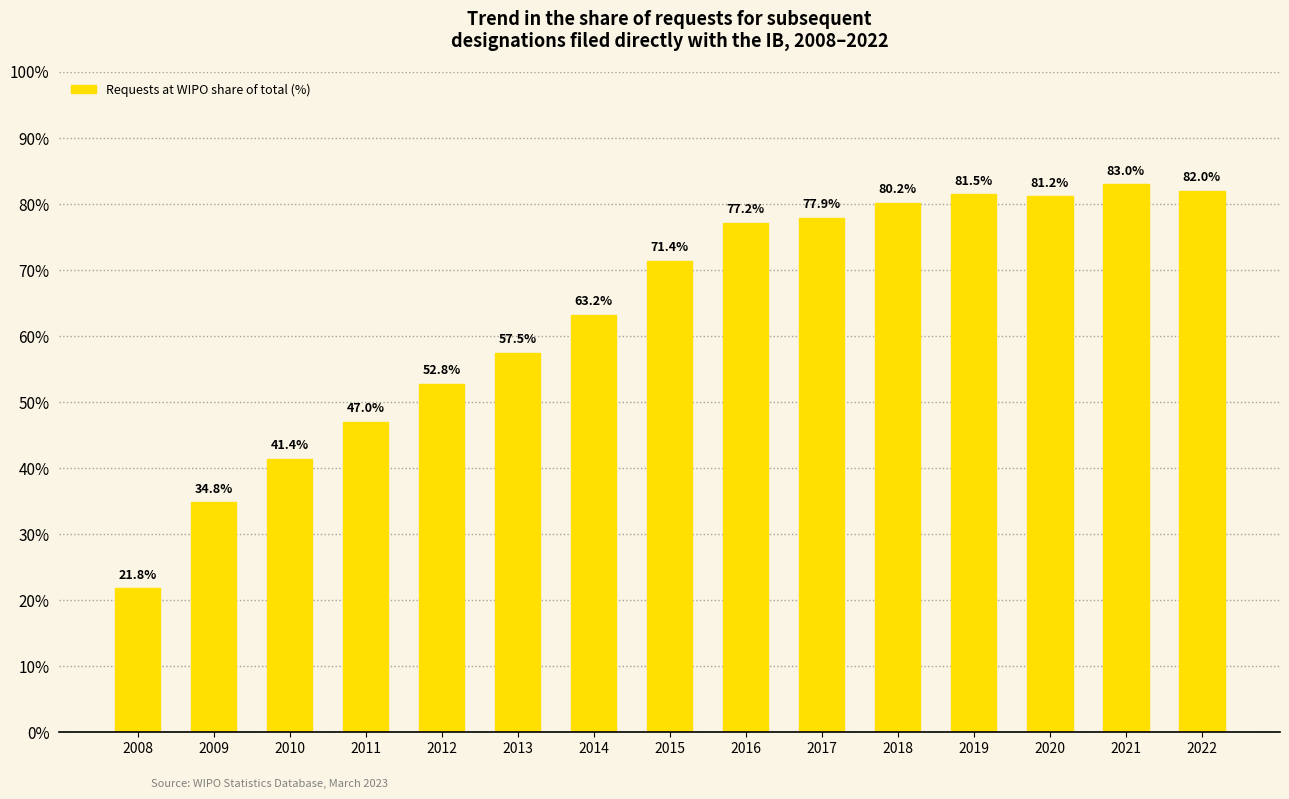

Rank the categories by value from lowest to highest.

2008, 2009, 2010, 2011, 2012, 2013, 2014, 2015, 2016, 2017, 2018, 2020, 2019, 2022, 2021